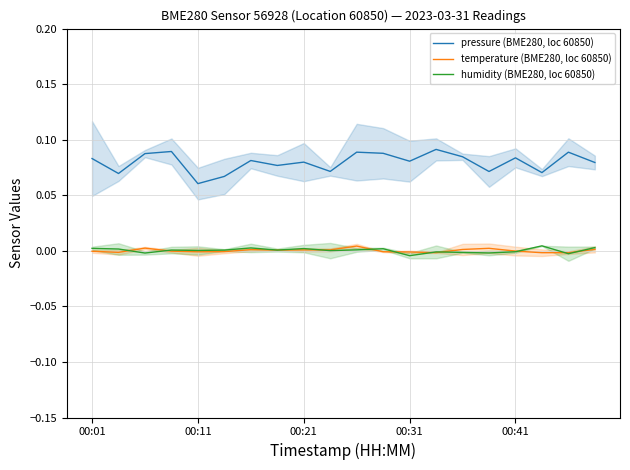

True or false: humidity (BME280, loc 60850) and pressure (BME280, loc 60850) cross at least once.

False